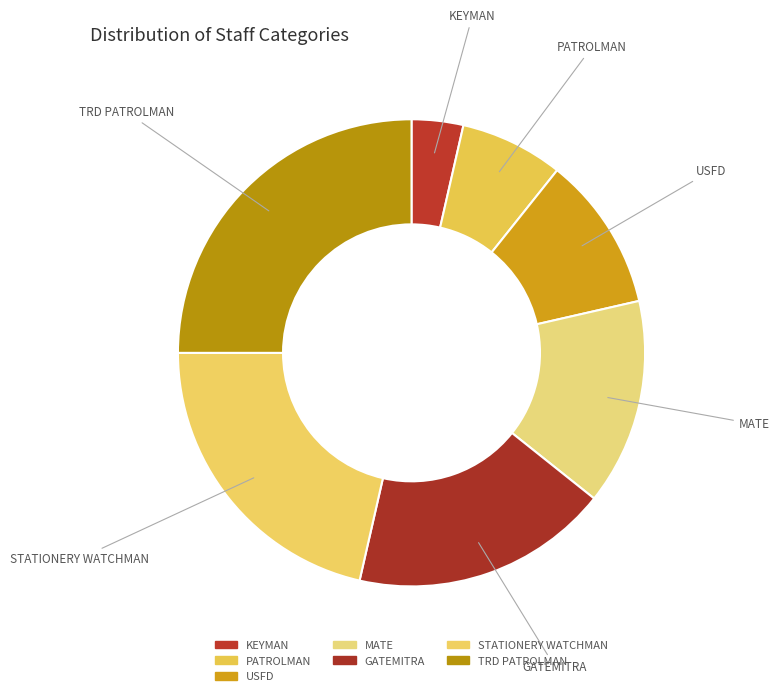

To the nearest percent, what percentage of the pie is KEYMAN?

4%